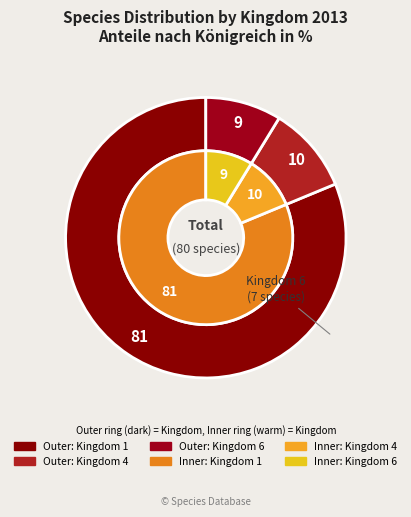

Which category has the biggest portion of the pie?

1